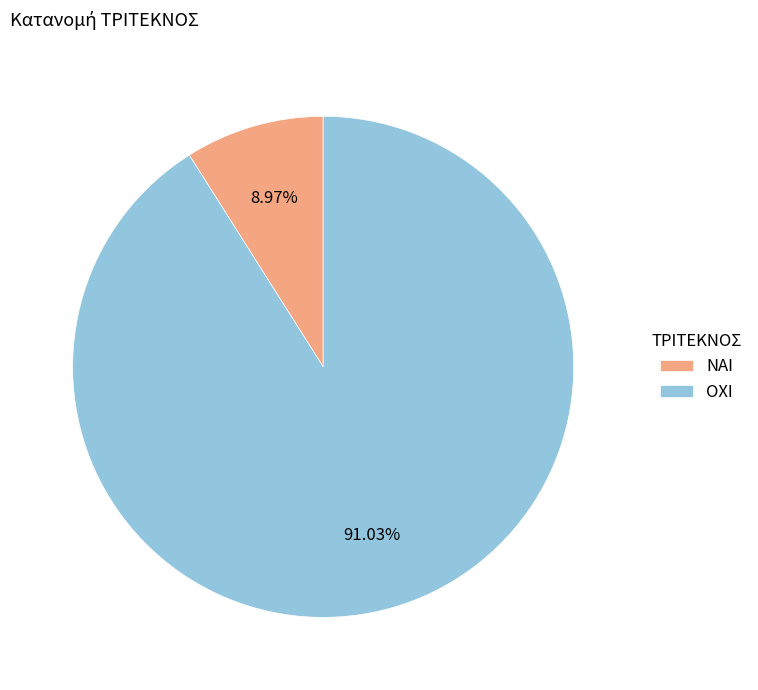

Which slice is the smallest?

ΝΑΙ